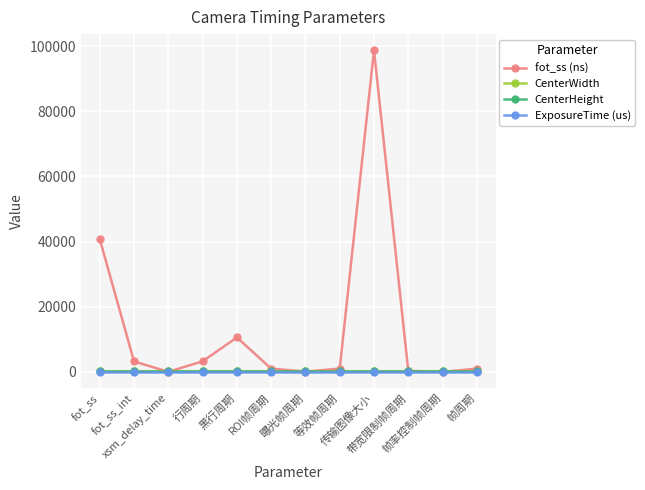

Which category has the highest value across all series?

传输图像大小